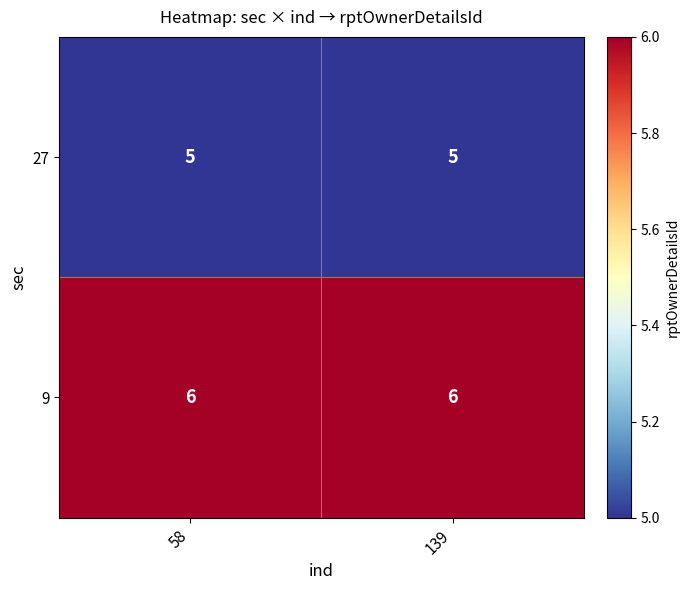

Read the 27 value at 58.

5